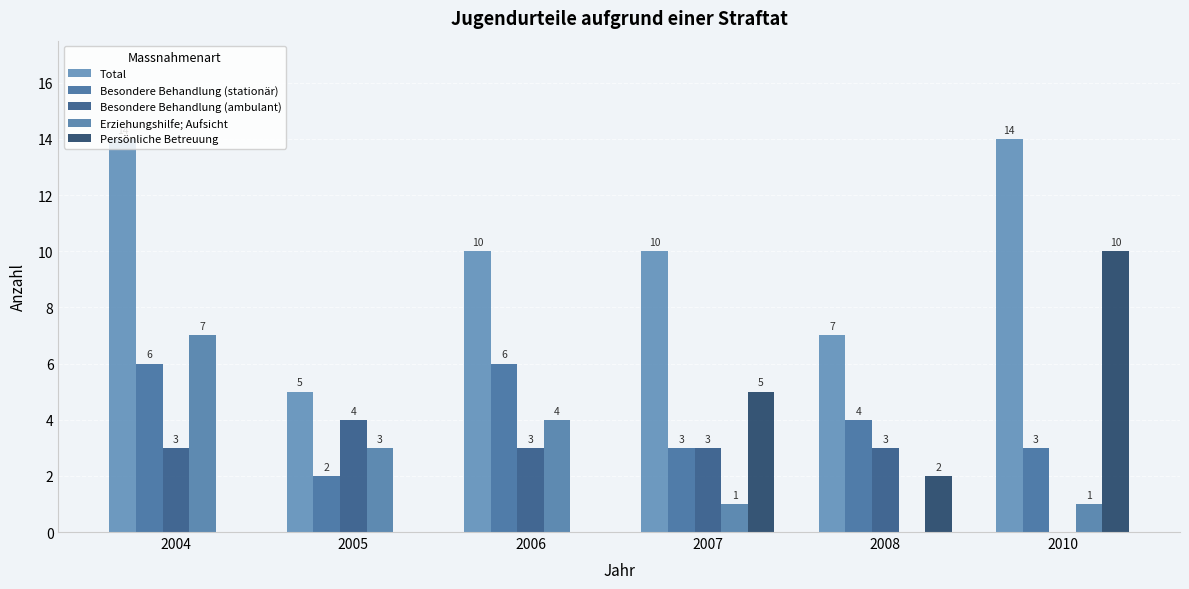

List the series in order of their peak value, lowest first.

Besondere Behandlung (ambulant), Besondere Behandlung (stationär), Erziehungshilfe; Aufsicht, Persönliche Betreuung, Total